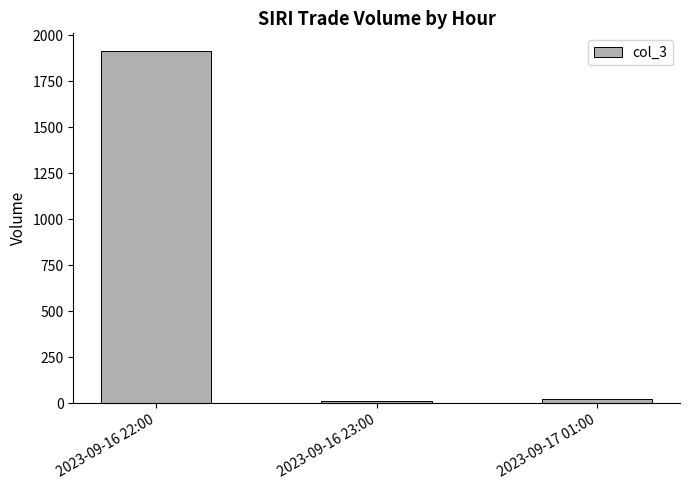

What is the maximum value shown in the chart?

1915